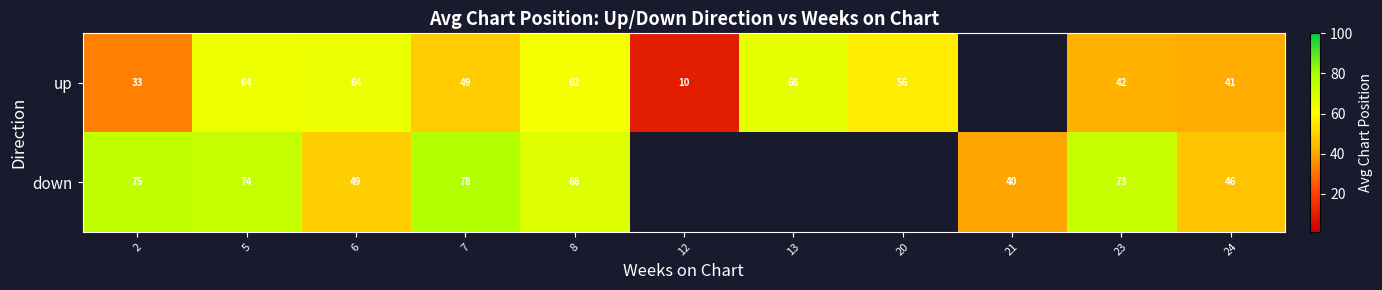

At which category does the chart reach its minimum across all series?

12